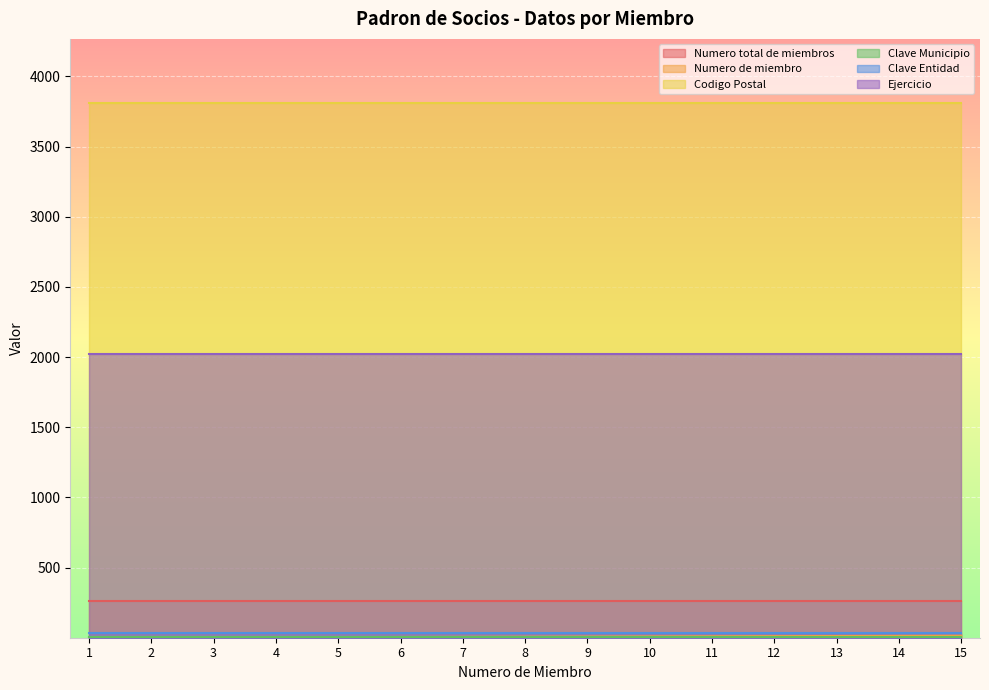

Is it true that Numero de miembro equals 2 at 7?

False